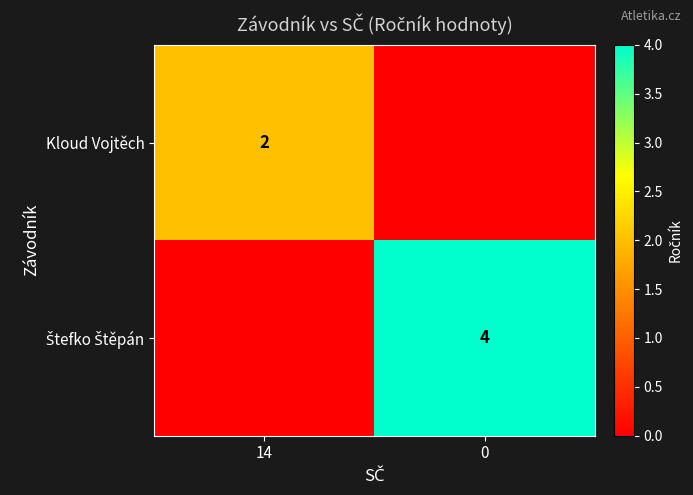

The Kloud Vojtěch series shows 2 at 14. True or false?

True